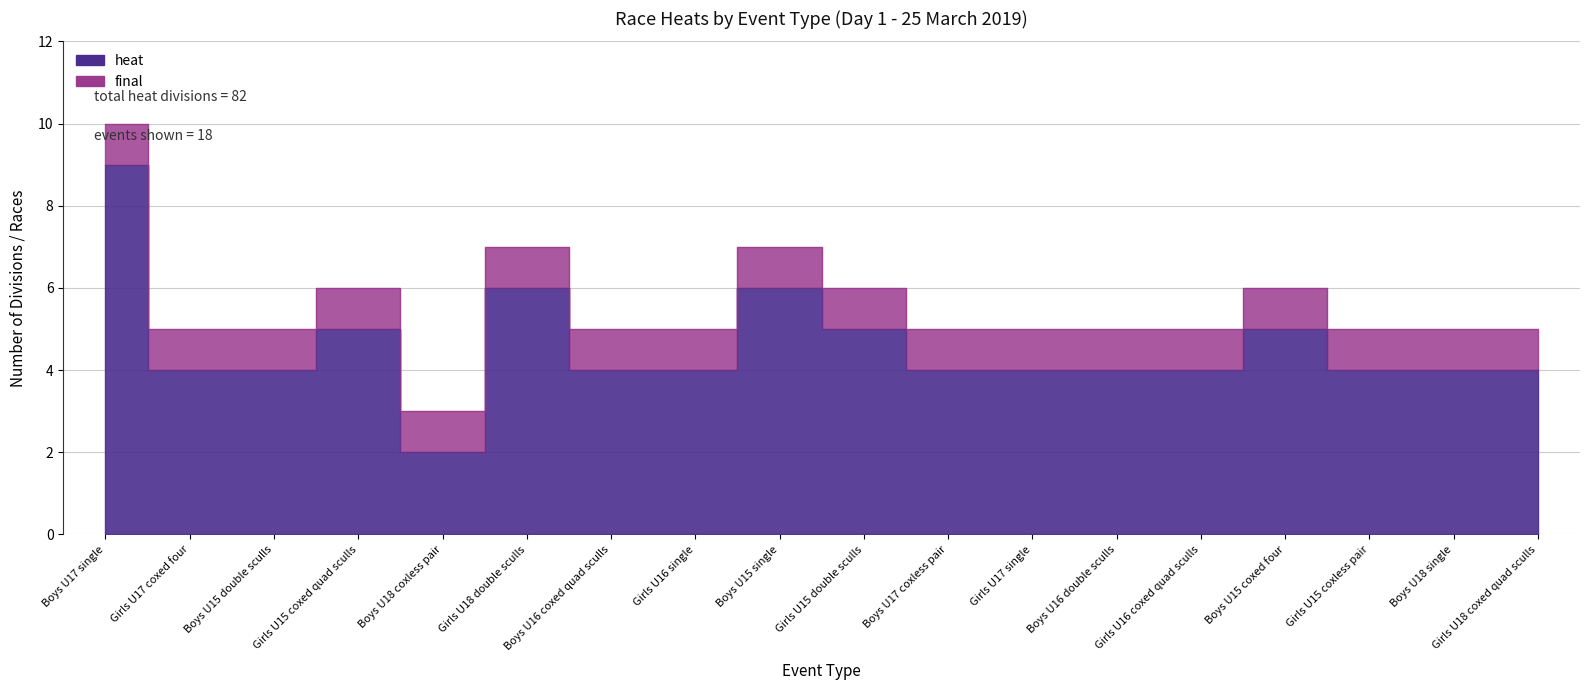

What is the label of the 18th point from the left?

Girls U18 coxed quad sculls